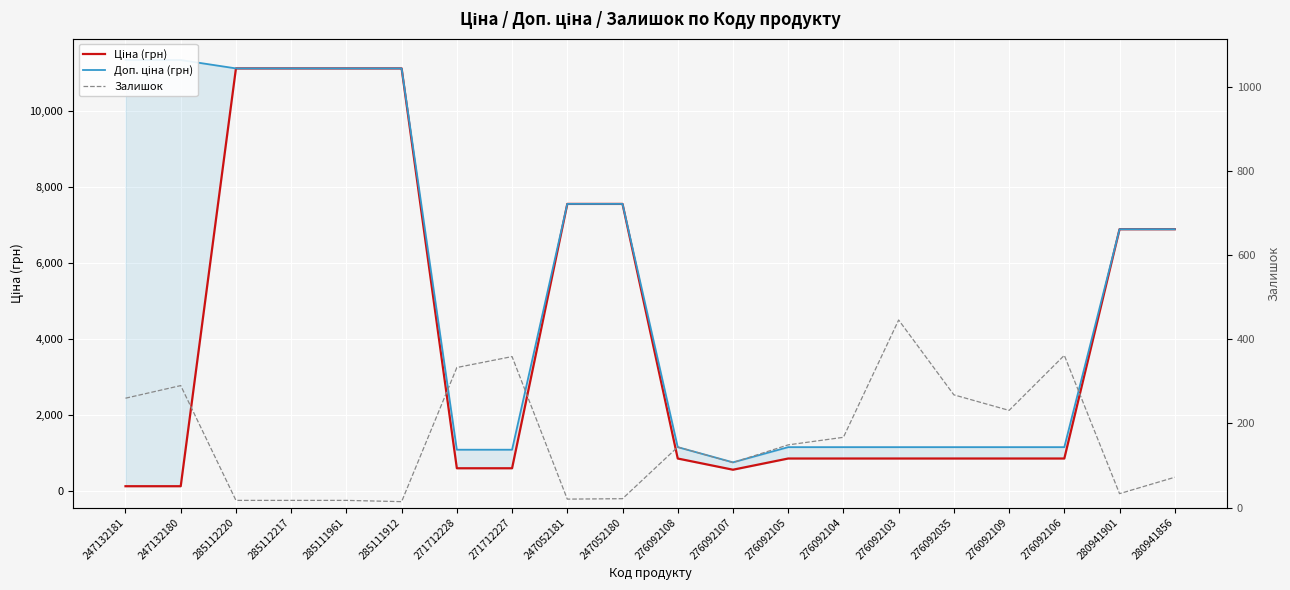

List the series in order of their peak value, lowest first.

Залишок, Ціна (грн), Доп. ціна (грн)